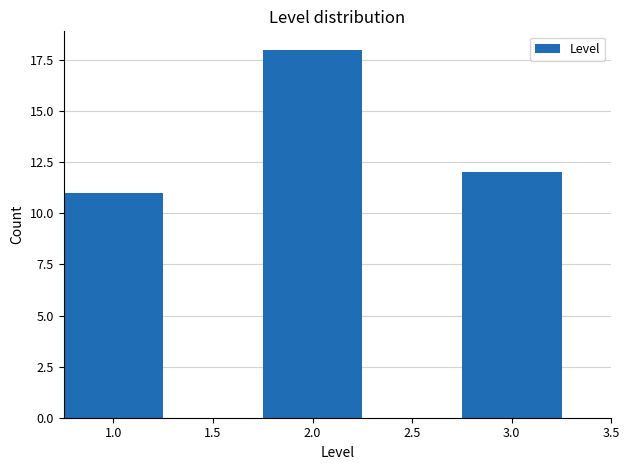

Reading right to left, what are all the values shown in this chart?

12	18	11